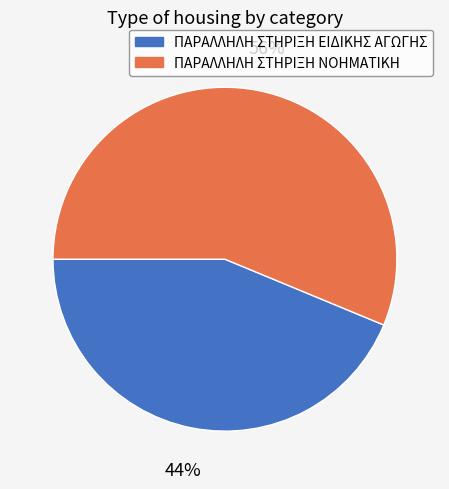

Approximately how many times larger is the value at ΠΑΡΑΛΛΗΛΗ ΣΤΗΡΙΞΗ ΝΟΗΜΑΤΙΚΗ compared to ΠΑΡΑΛΛΗΛΗ ΣΤΗΡΙΞΗ ΕΙΔΙΚΗΣ ΑΓΩΓΗΣ?

1.3